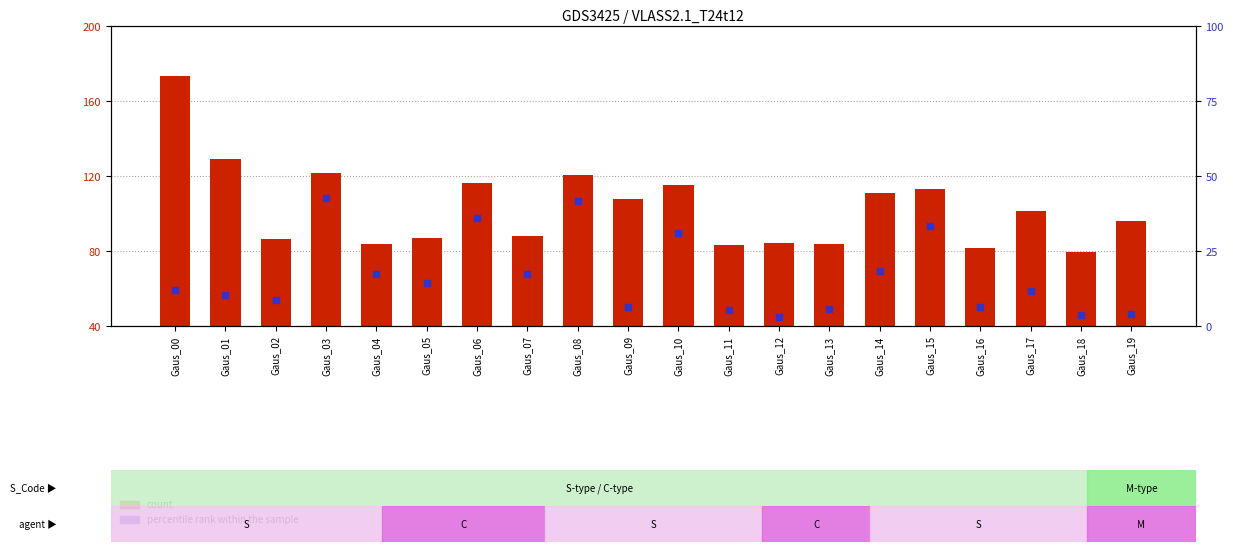

Which series reaches the minimum Y coordinate?

percentile rank within the sample